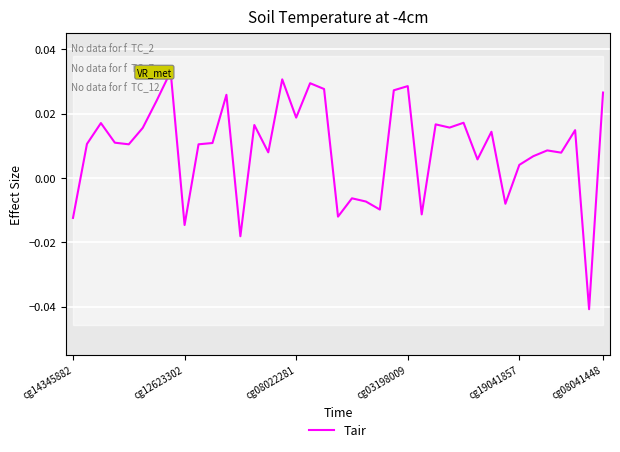

Rank the categories by value from highest to lowest.

7, 15, 17, 24, 18, 23, 38, 11, 6, 16, 28, cg08022281, 26, 13, 27, cg08041448, 36, 30, cg03198009, 10, cg12623302, cg19041857, 9, 34, 14, 35, 33, 29, 32, 20, 21, 31, 22, 25, 19, cg14345882, 8, 12, 37